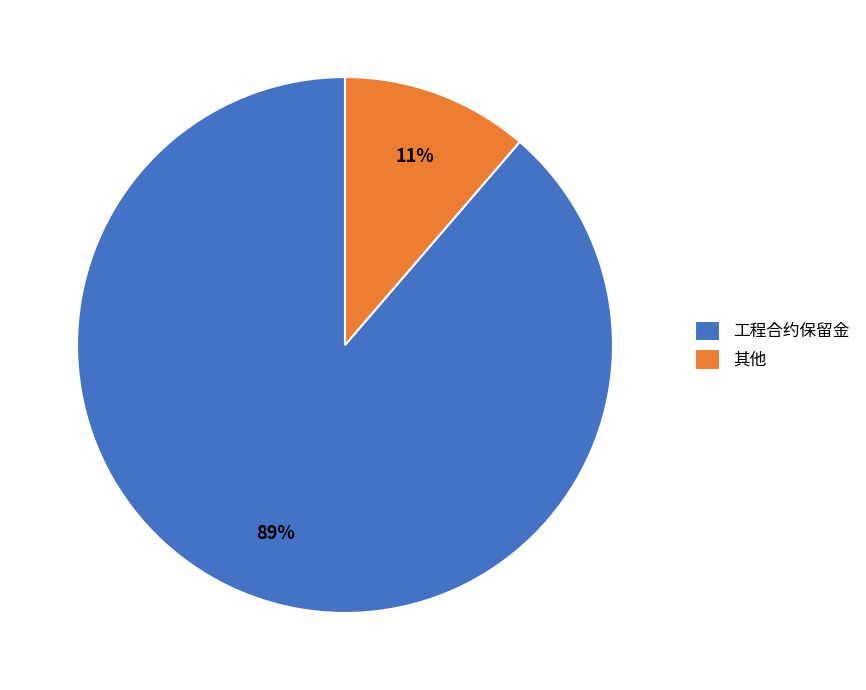

Is 工程合约保留金 the majority of the pie?

Yes